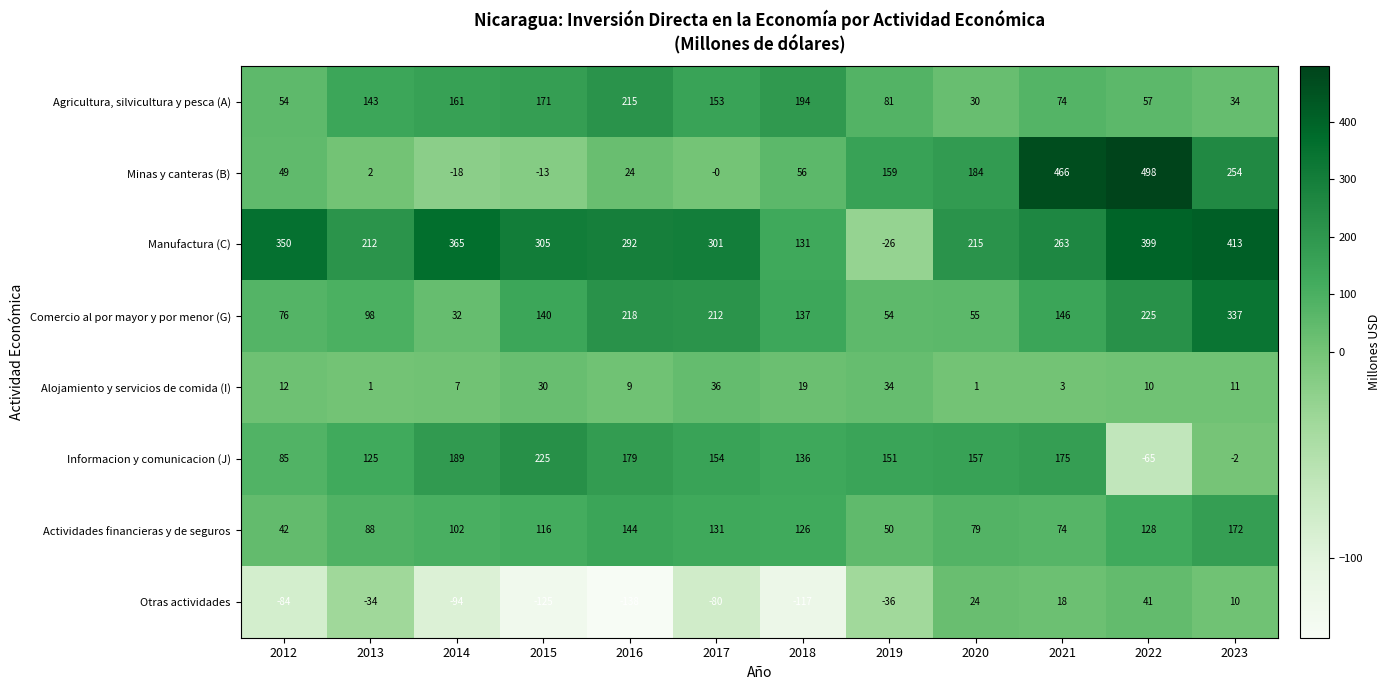

At how many categories does at least one series exceed 405?

3